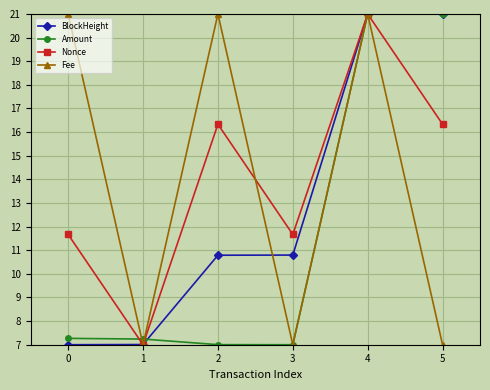

What is the smallest value displayed?

7.0